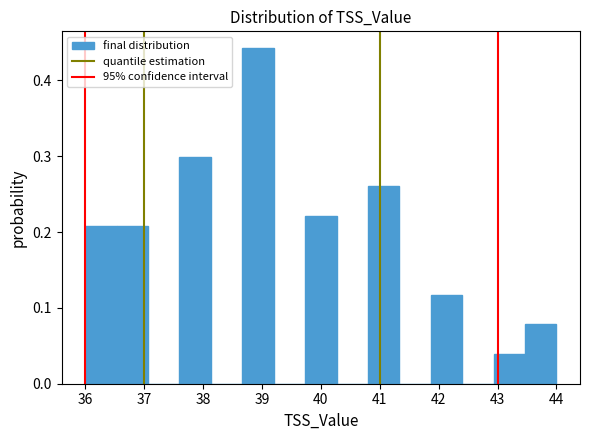

What is the height of the bar covering 36.5 to 37.1 on the x-axis? Neither the bar edges nor the heights are printed on the chart, so give them approximately, as read against the axes.

0.21